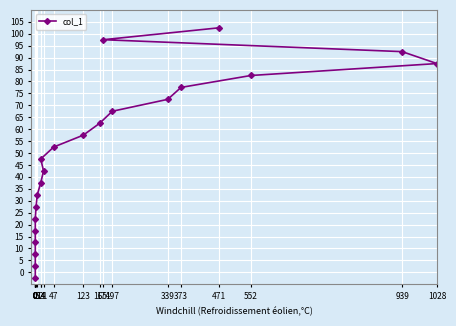

List the labels in order of value, largest first.

471, 174, 939, 1028, 552, 373, 339, 197, 165, 123, 47, 14, 21, 14, 5, 2, 0, 0, 0, 0, 0, 0